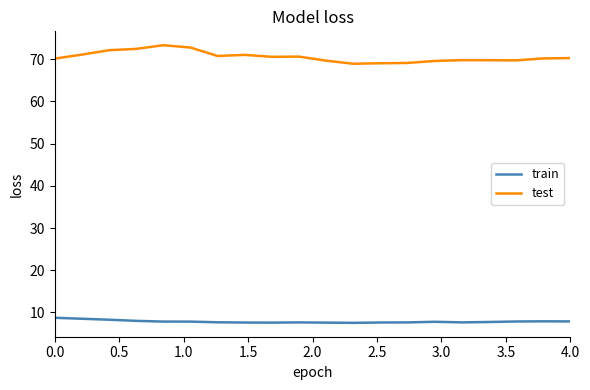

Which series has the widest spread of values?

test